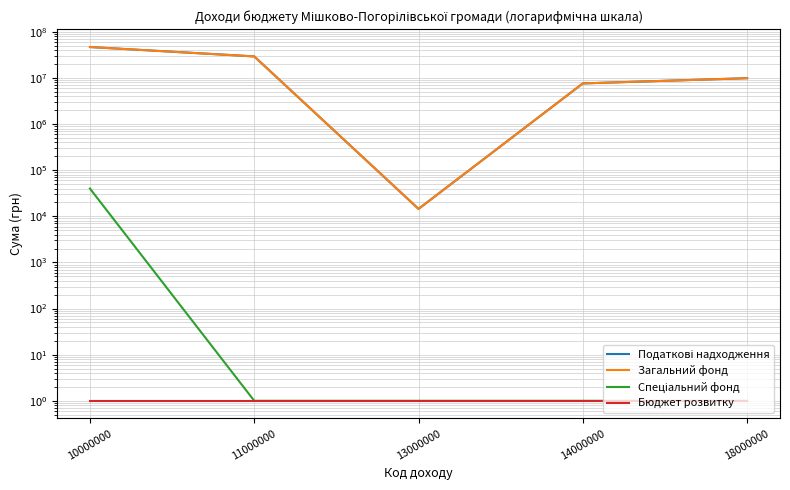

At which category is the sum across all series the highest?

10000000